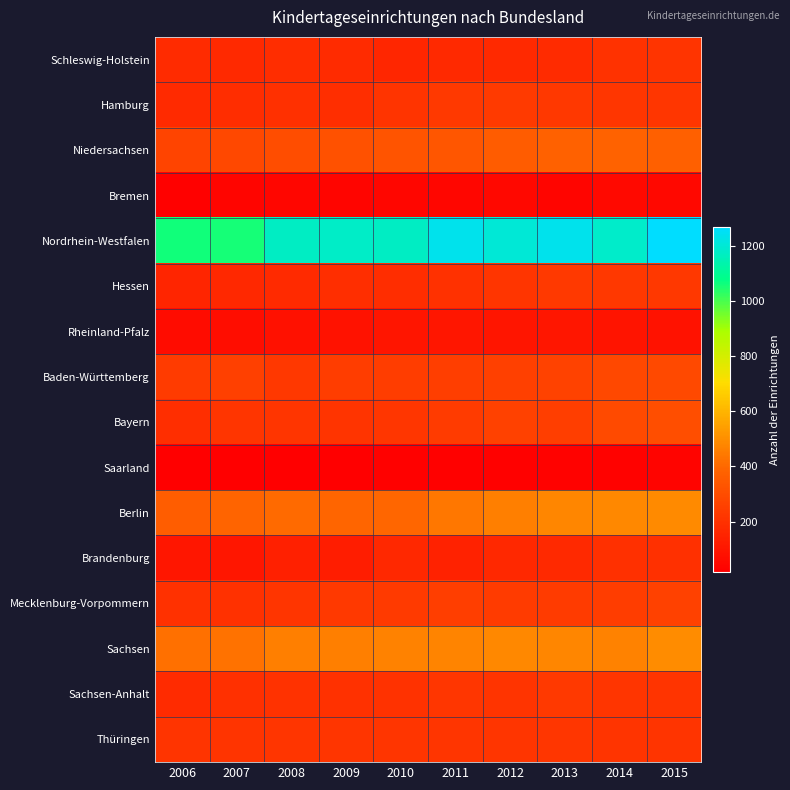

At 2013, list the series in order from smallest to largest.

Saarland, Bremen, Rheinland-Pfalz, Brandenburg, Schleswig-Holstein, Thüringen, Hamburg, Sachsen-Anhalt, Hessen, Mecklenburg-Vorpommern, Bayern, Baden-Württemberg, Niedersachsen, Sachsen, Berlin, Nordrhein-Westfalen